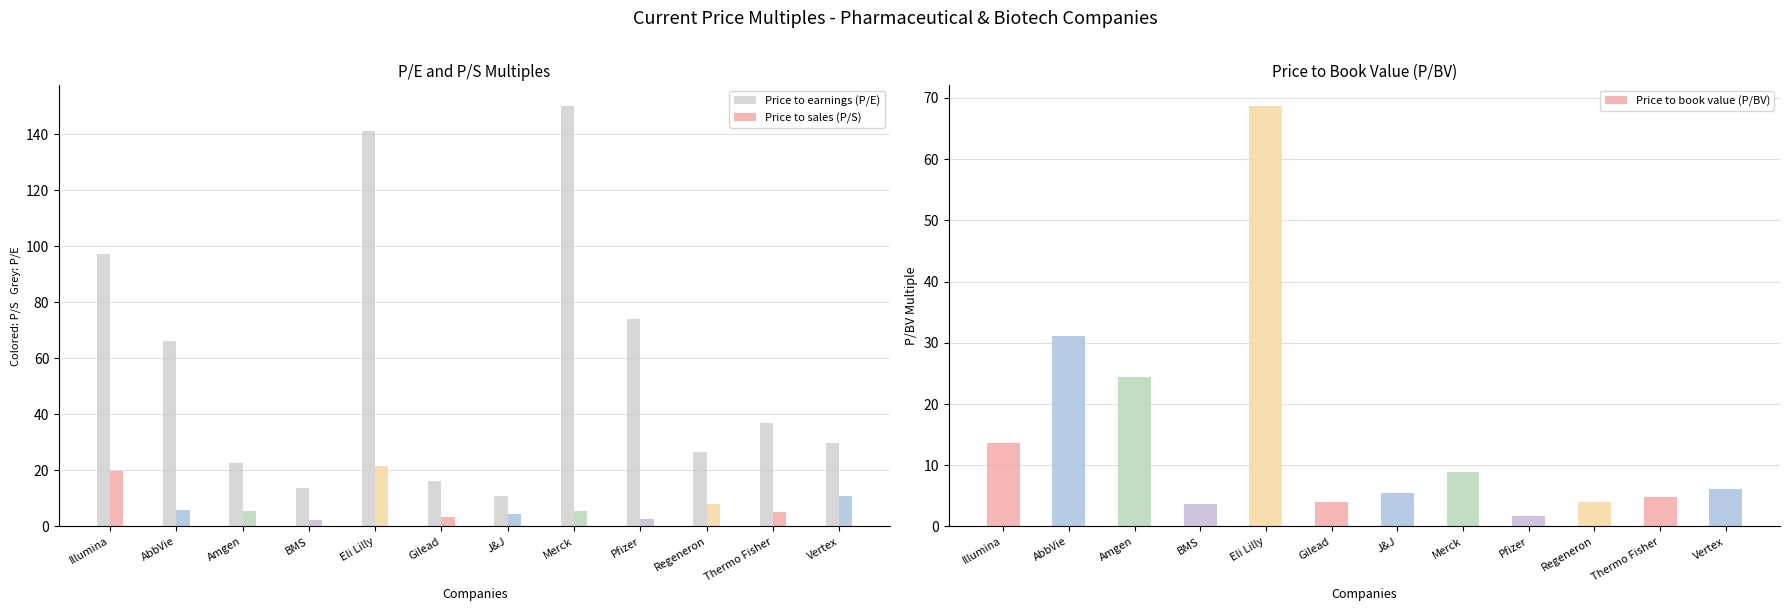

Rank the series by their maximum value, from highest to lowest.

Price to earnings (P/E), Price to book value (P/BV), Price to sales (P/S)